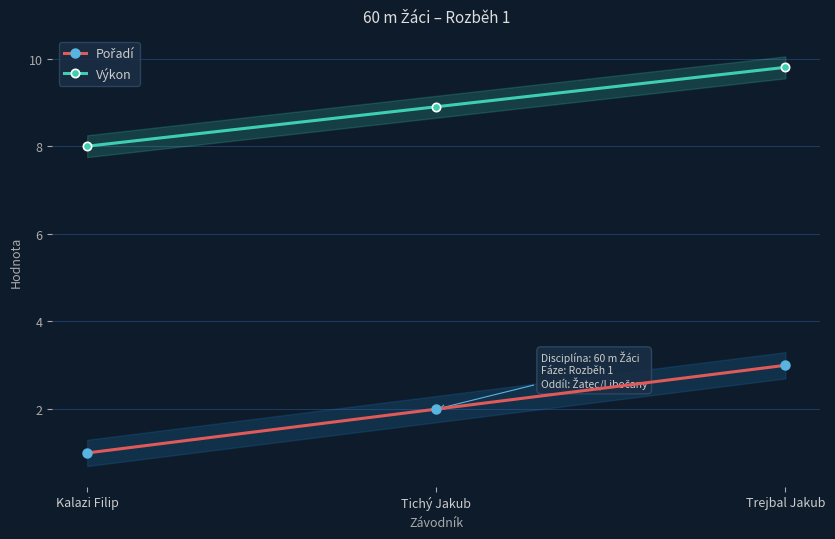

How many distinct data groups are displayed?

2